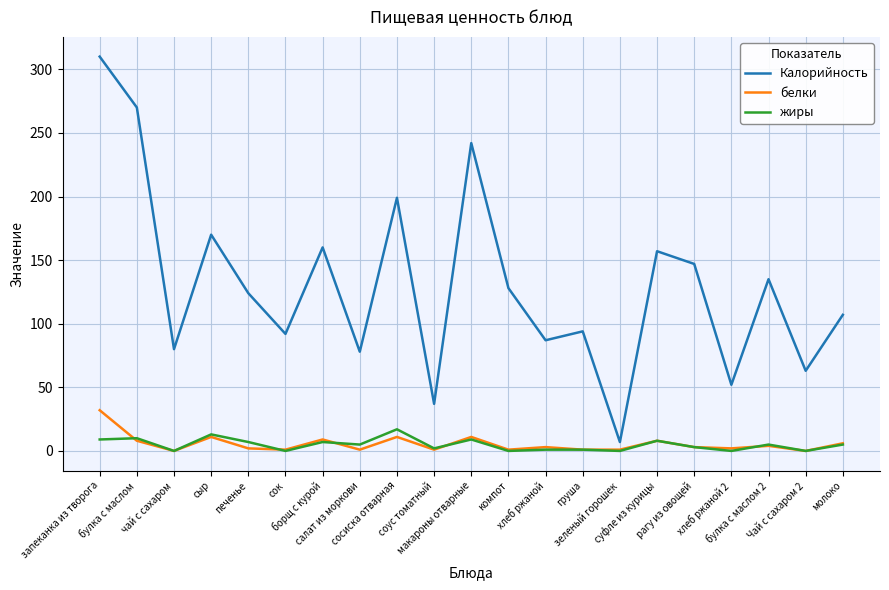

What is the total value across all series at хлеб ржаной?

91